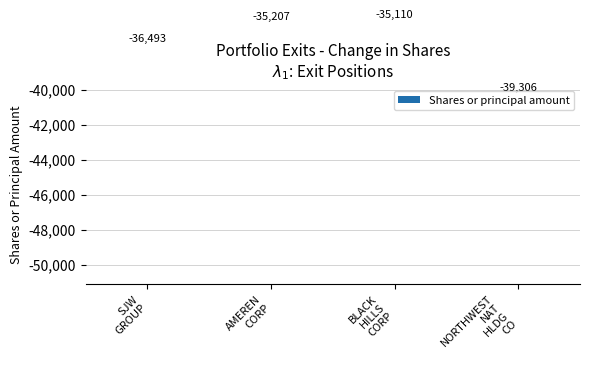

What is the change in value from SJW
GROUP to NORTHWEST
NAT
HLDG
CO?

-2813